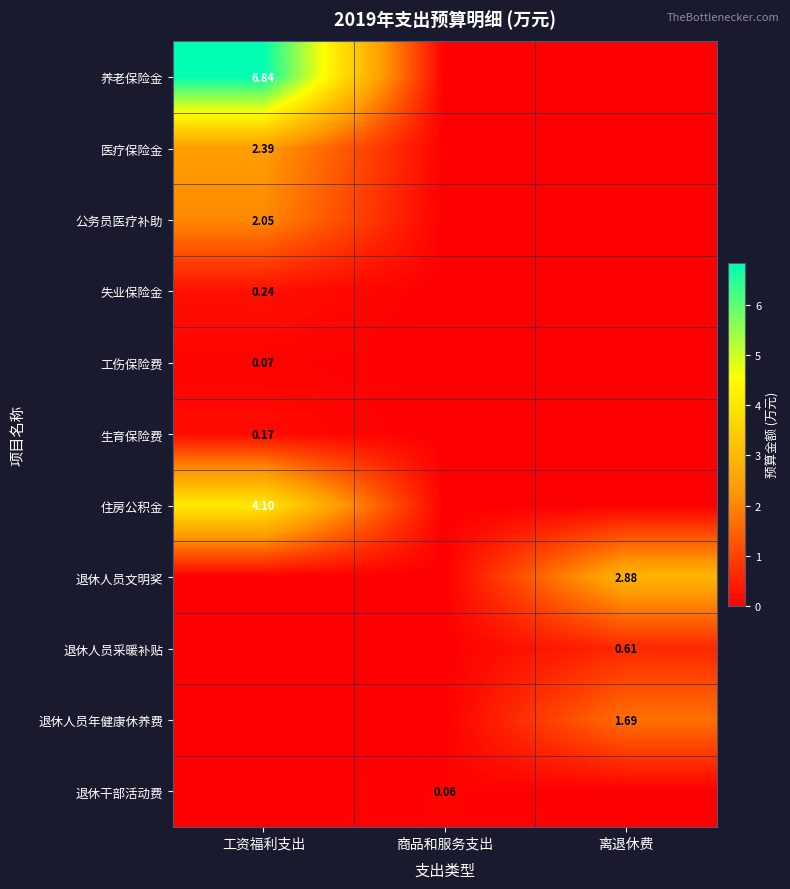

Which series changed the most between 商品和服务支出 and 离退休费?

退休人员文明奖